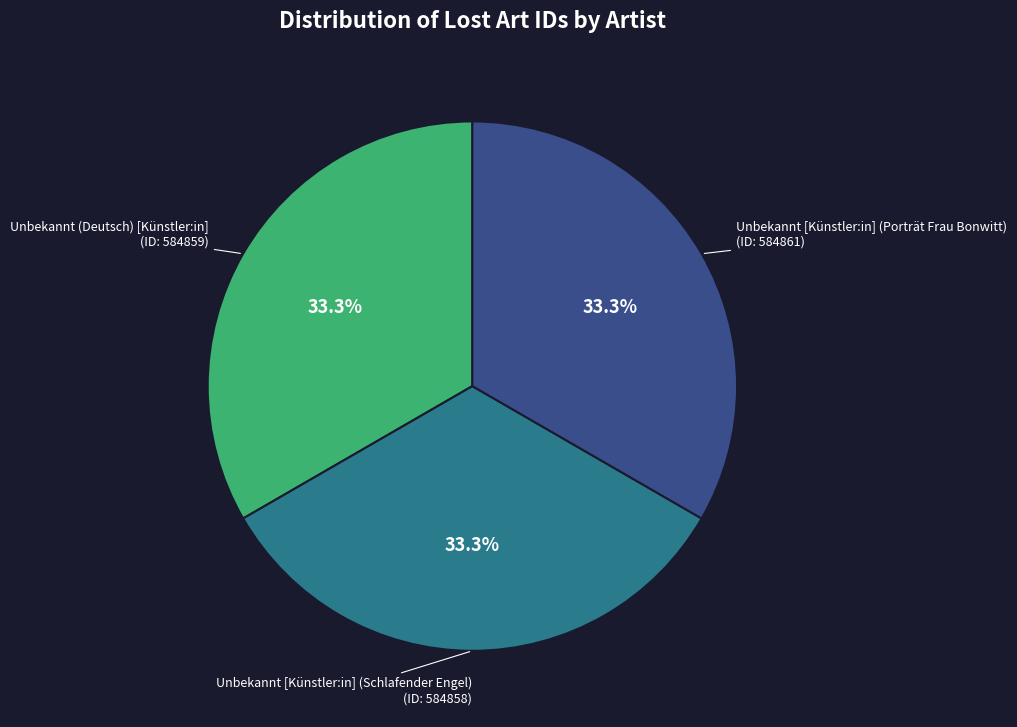

Is there a majority slice in this chart?

No